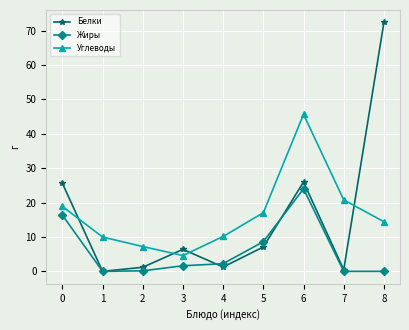

Which series has the largest range (max minus min)?

Белки